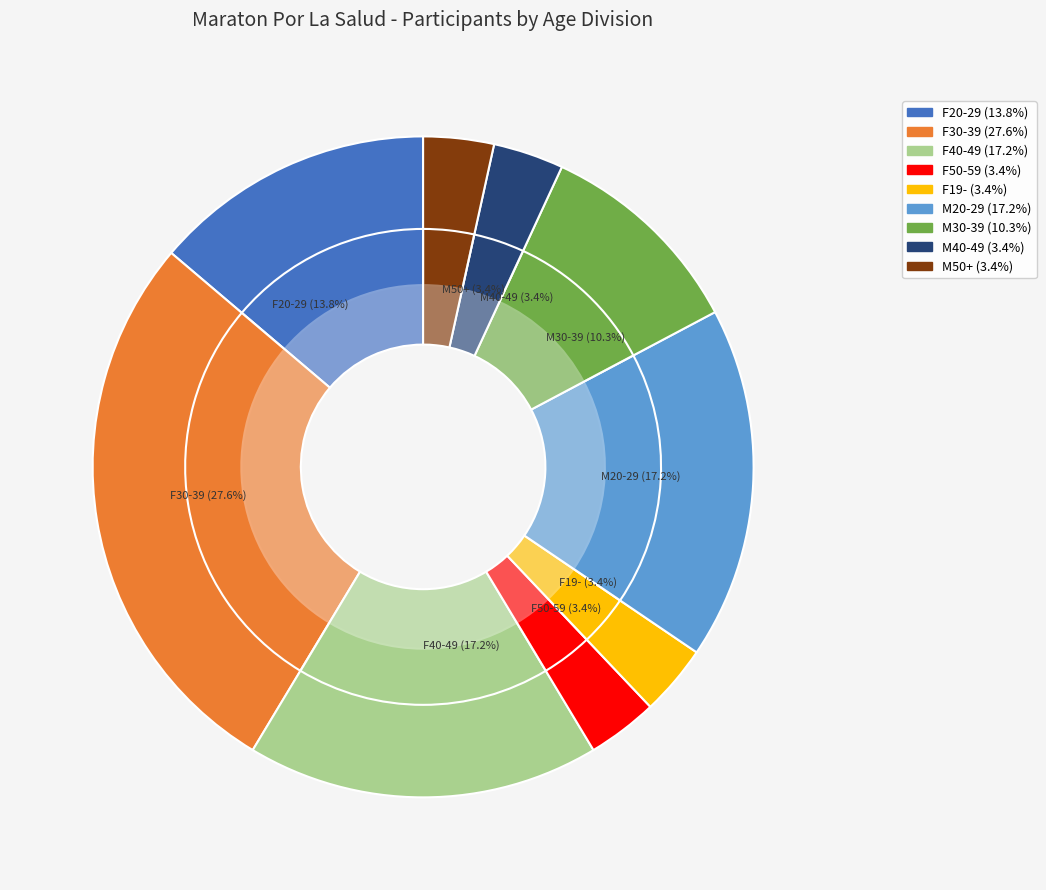

To the nearest percent, what percentage of the pie is M30-39?

10%